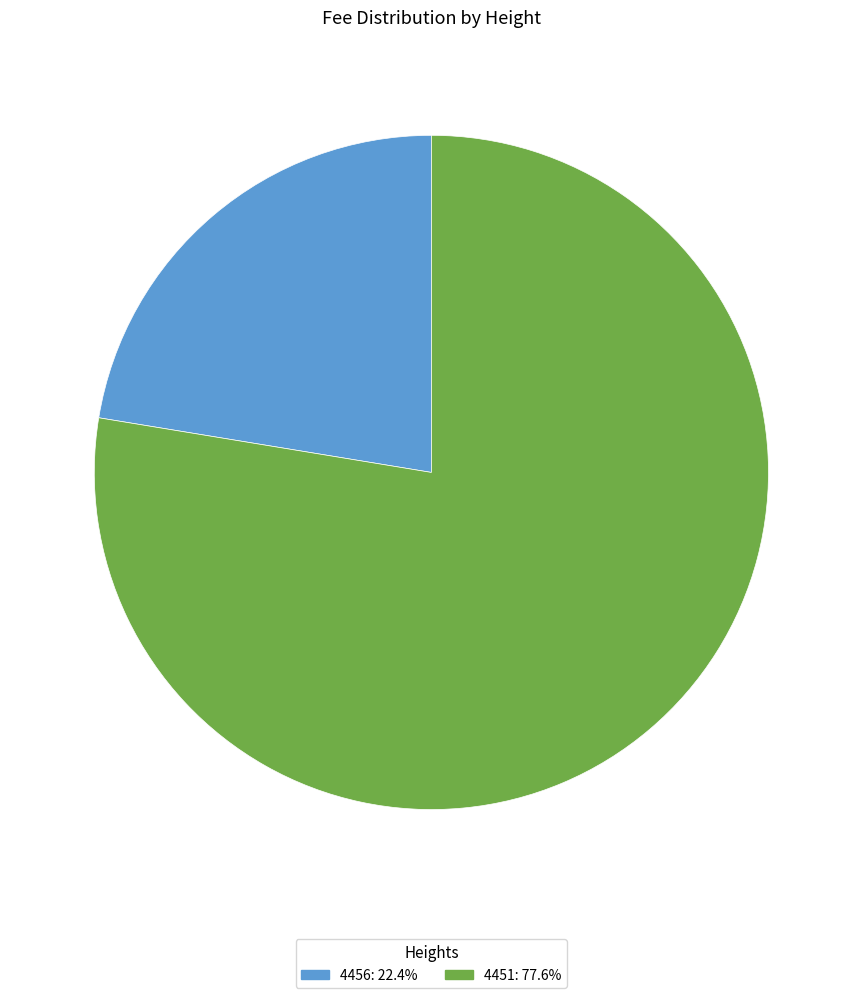

Combined, do 4451 and 4456 account for over 50%?

Yes